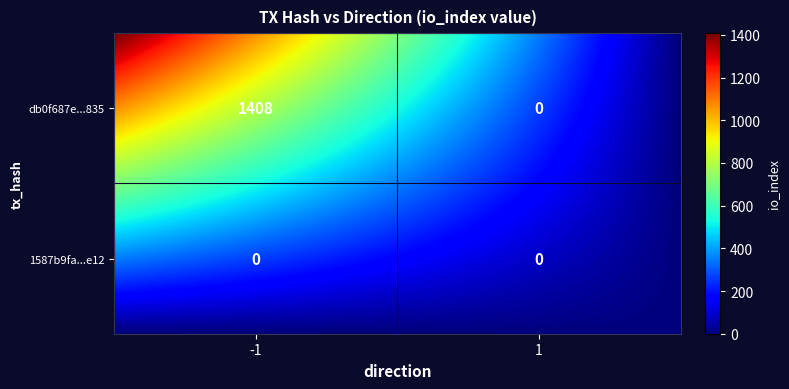

At which category is the sum across all series the highest?

-1